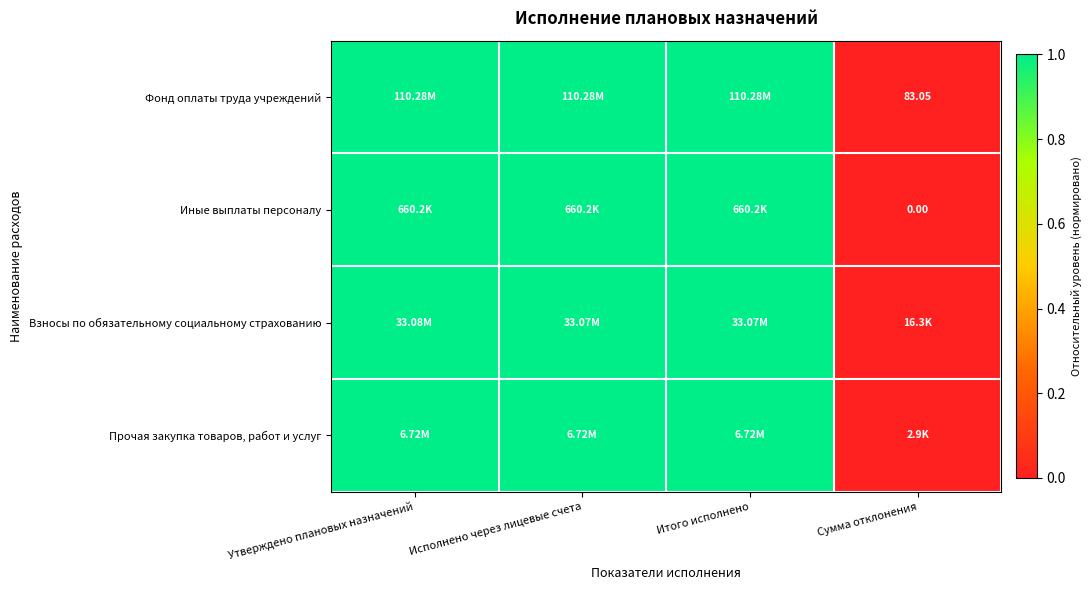

Is the value of Фонд оплаты труда учреждений at Исполнено через лицевые счета greater than the value of Прочая закупка товаров, работ и услуг at Итого исполнено?

Yes